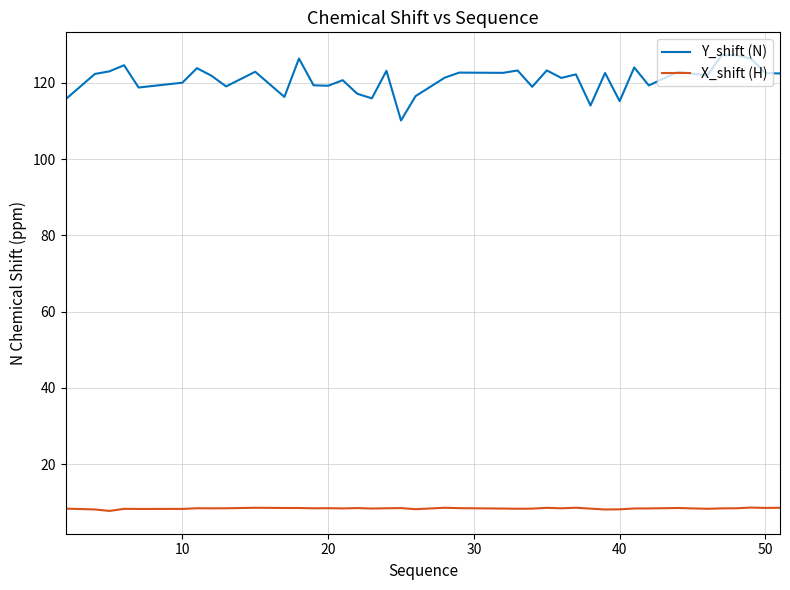

What is the highest value of the Y_shift (N) series?

127.2